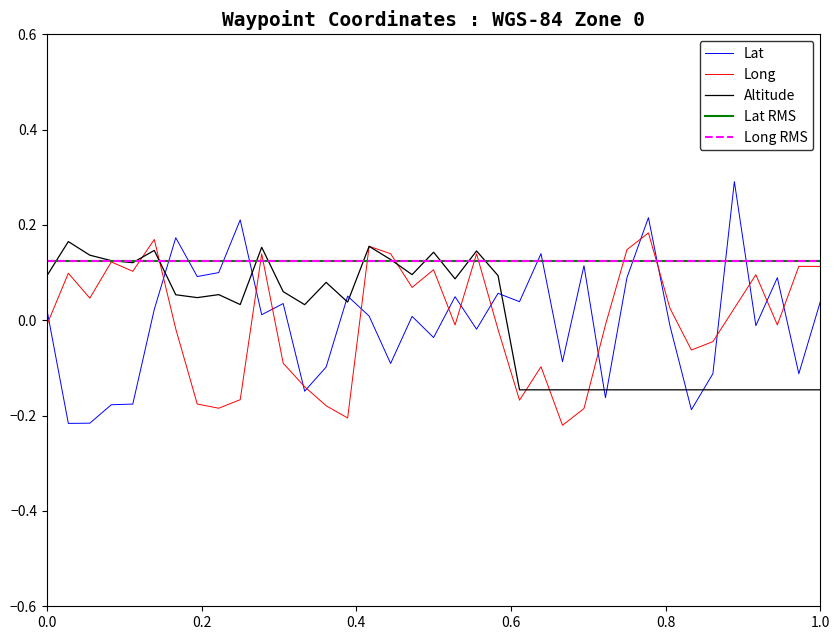

Which series has the largest range (max minus min)?

Lat